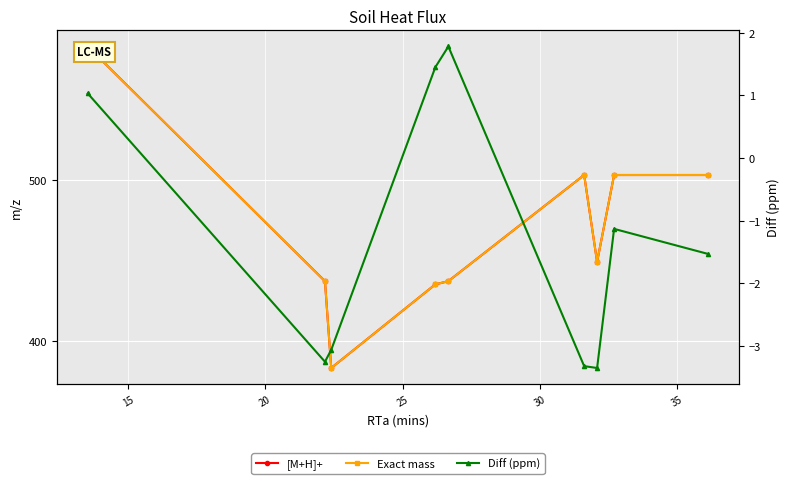

What is the sum of all [M+H]+ values?

4234.5